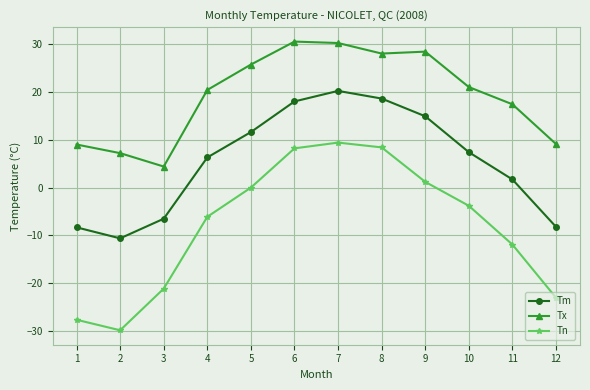

What is the approximate value of Tm at 9?

14.9